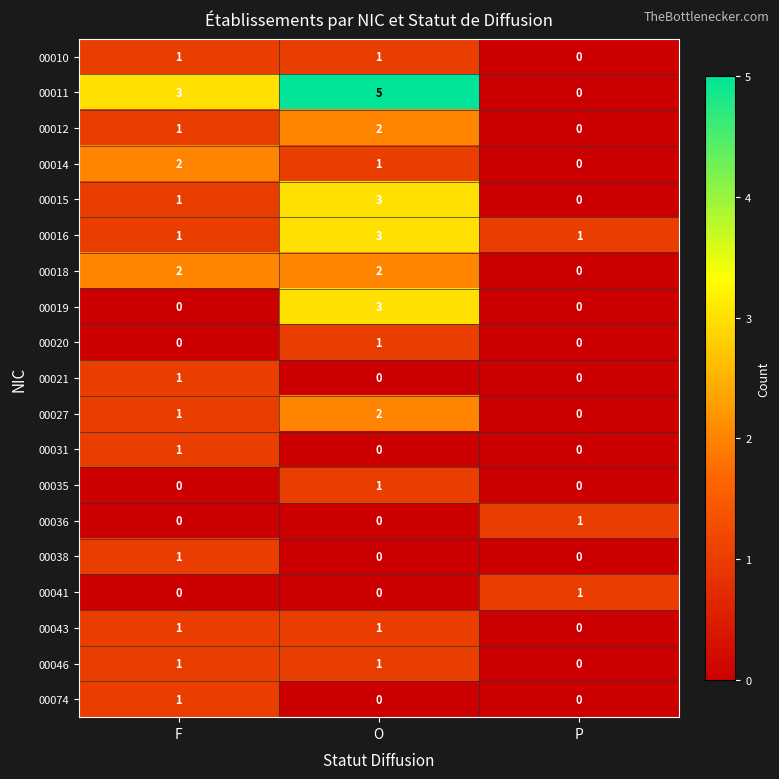

True or false: 00018 has a value of 0 at O.

False